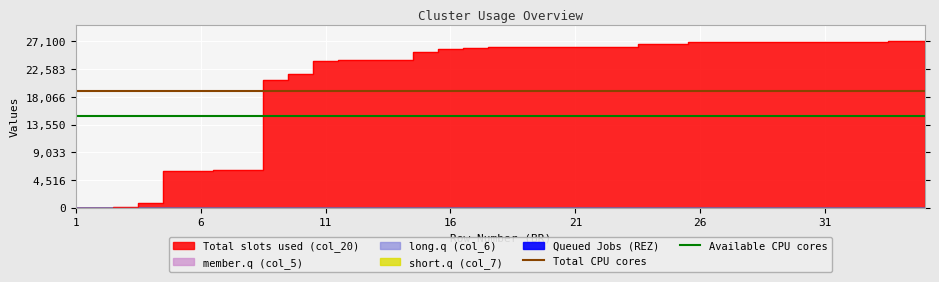

How many lines are shown in the chart?

2